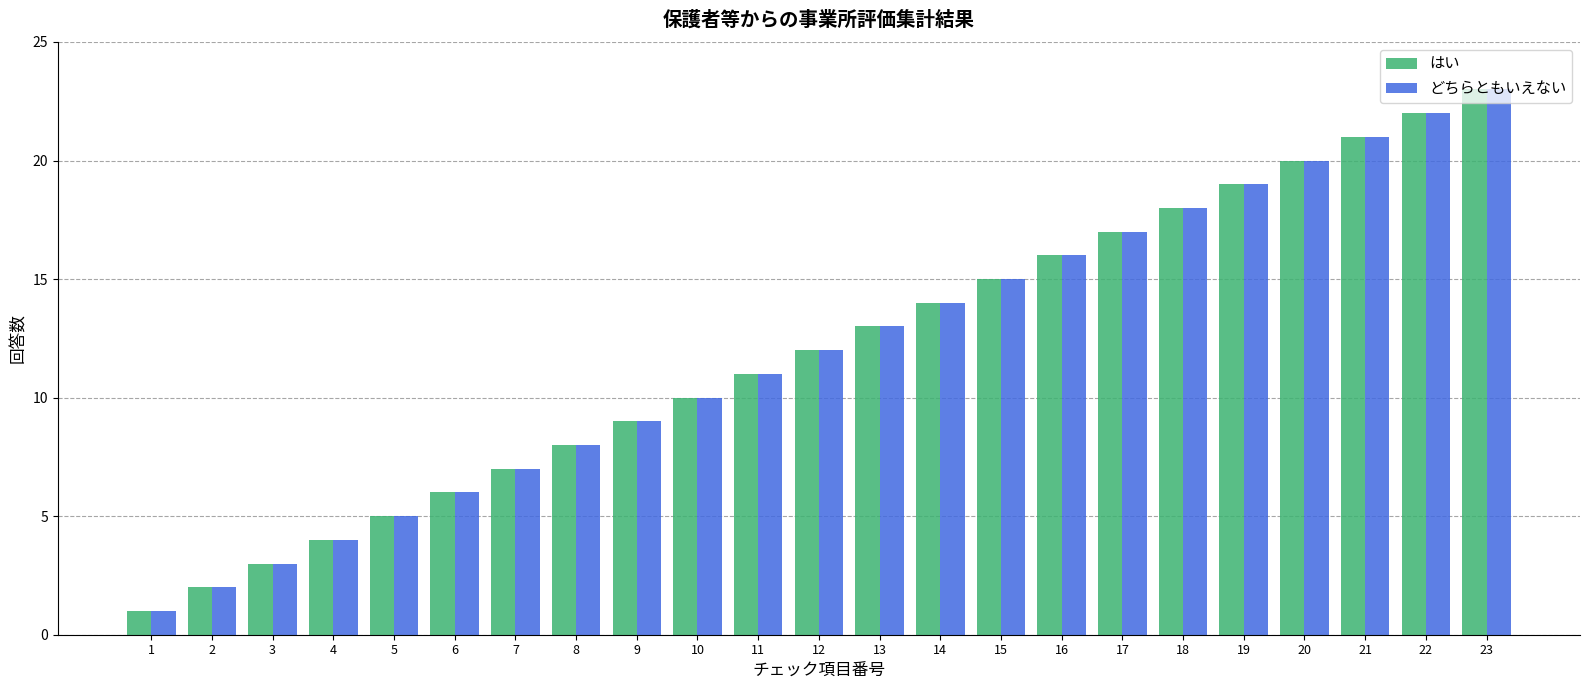

What is the value of the どちらともいえない bar at the 19th from the left?

19